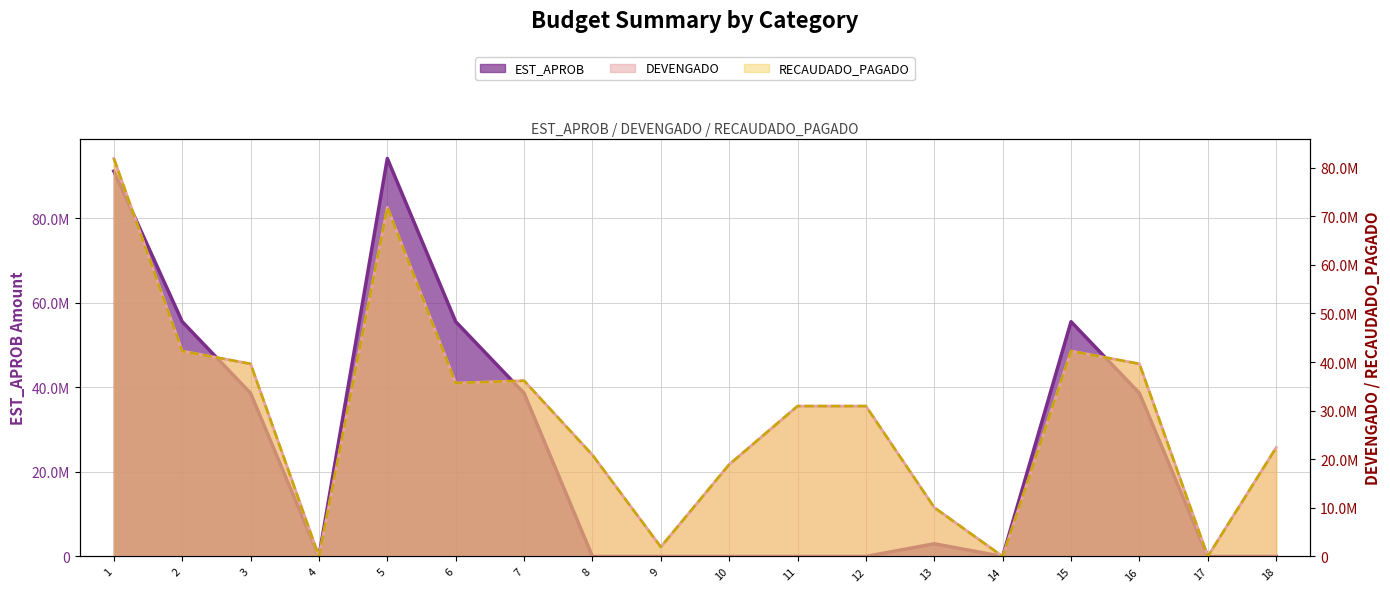

Which category has the lowest value in the EST_APROB series?

4